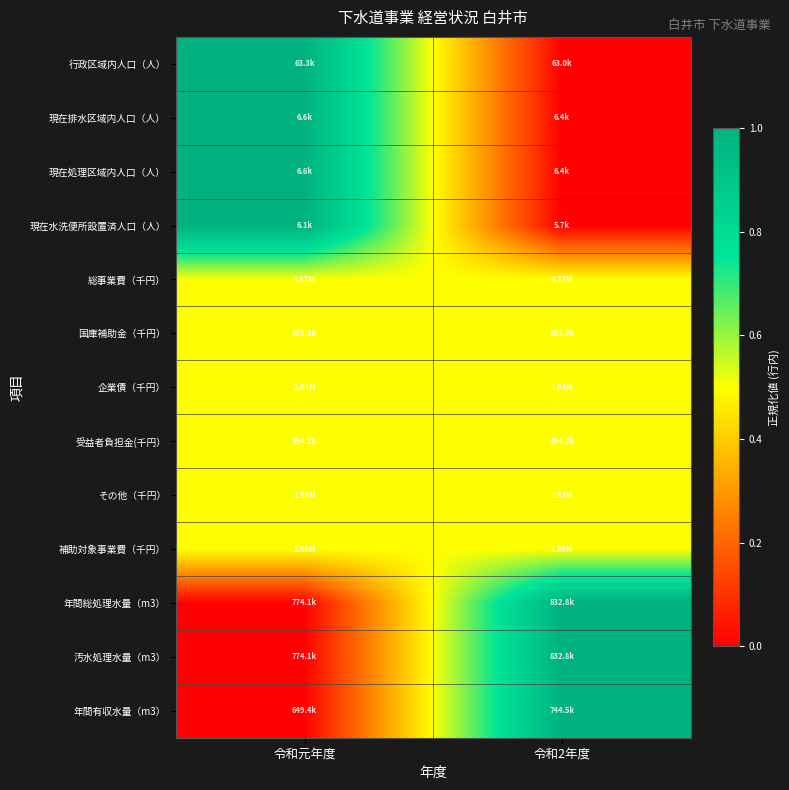

Which label corresponds to the largest value in the chart?

令和元年度